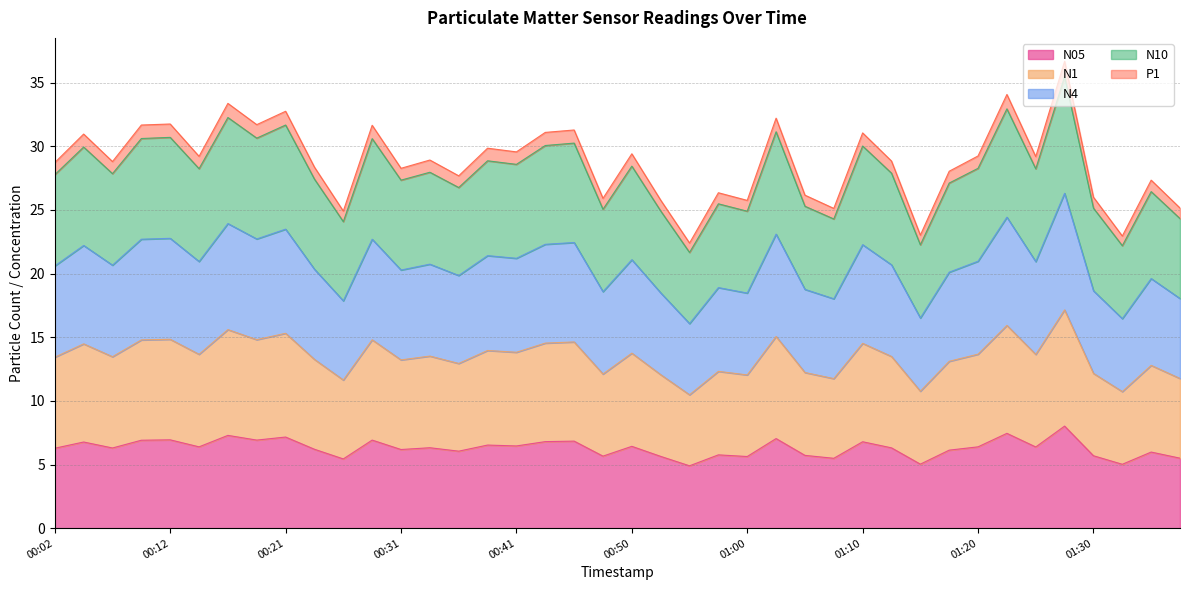

Count the number of data series in this chart.

5